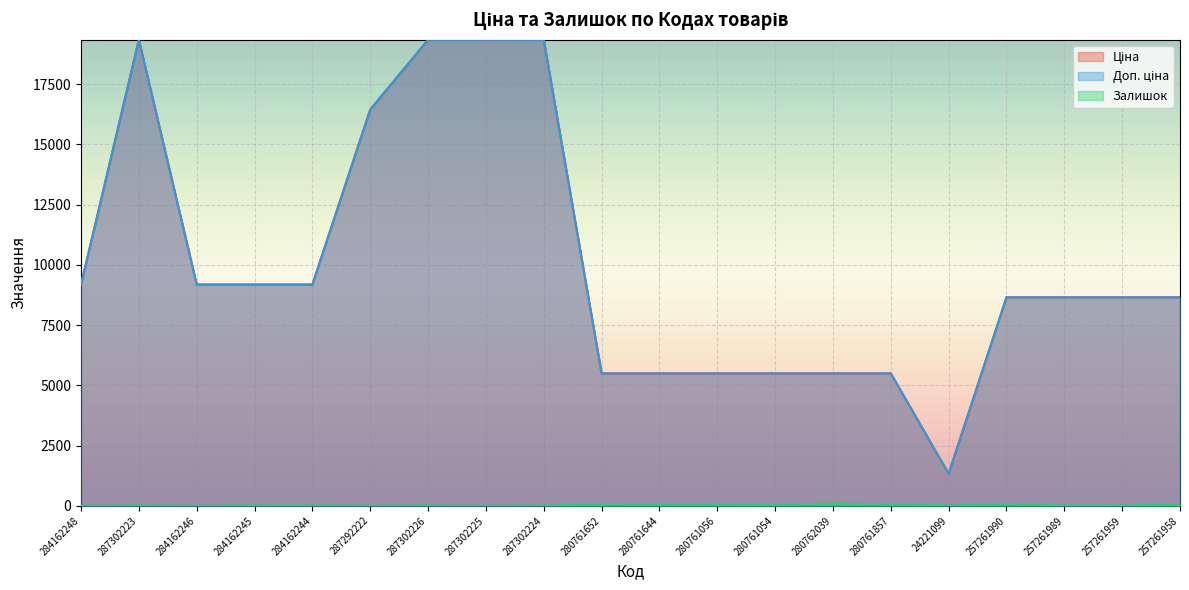

Rank the categories by Доп. ціна value from highest to lowest.

287302223, 287302226, 287302225, 287302224, 287292222, 284162248, 284162246, 284162245, 284162244, 257261990, 257261989, 257261959, 257261958, 280761652, 280761644, 280761056, 280761054, 280762039, 280761857, 24221099